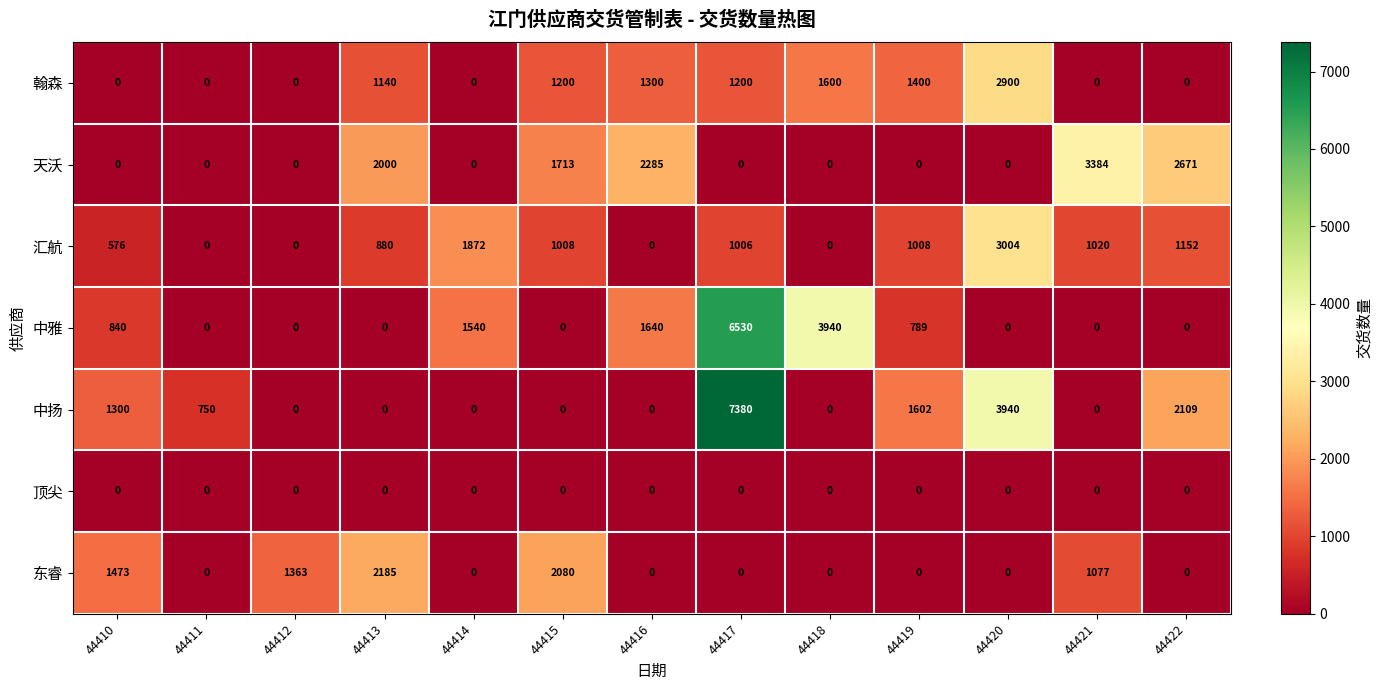

Between 44412 and 44418, which series saw the biggest shift?

中雅